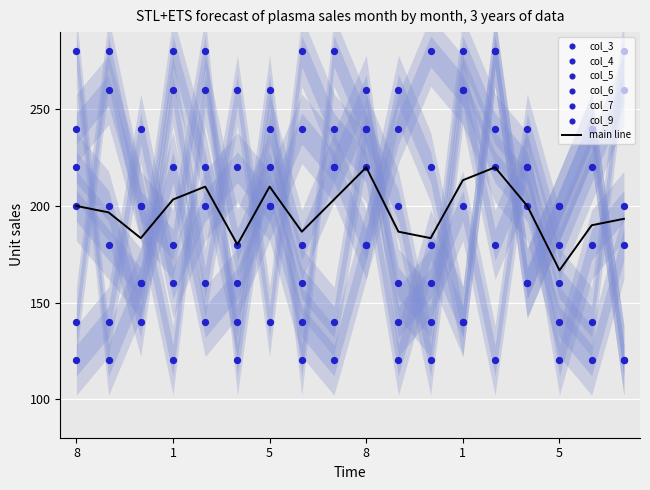

At how many categories does at least one series exceed 265?

10